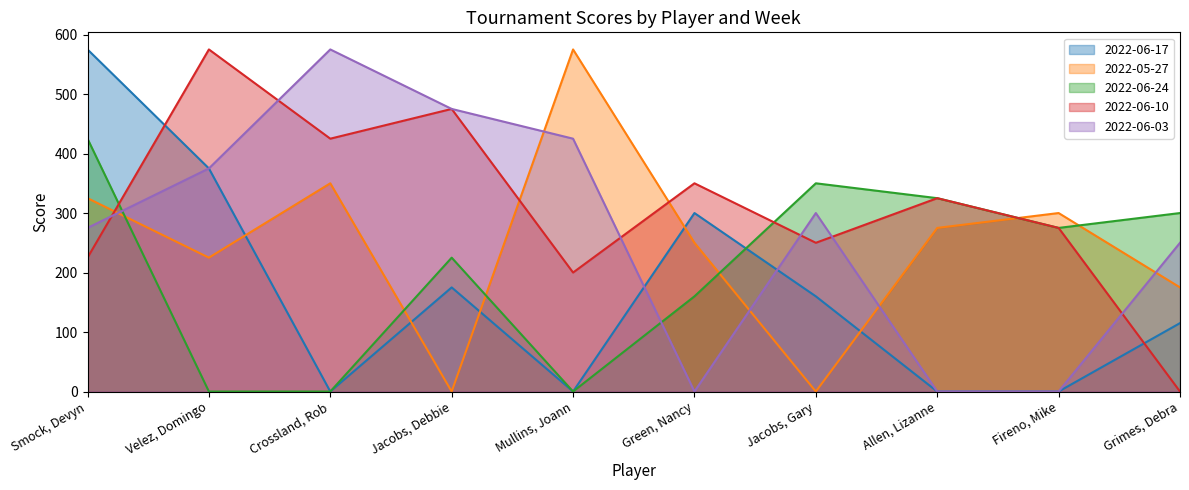

What is the average value of the 2022-05-27 series?

248